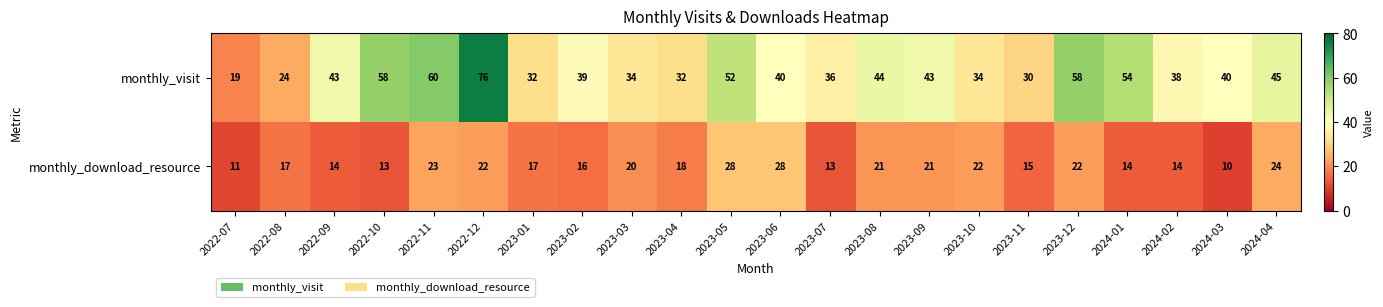

Is the value of monthly_visit at 2023-05 greater than the value of monthly_download_resource at 2023-10?

Yes